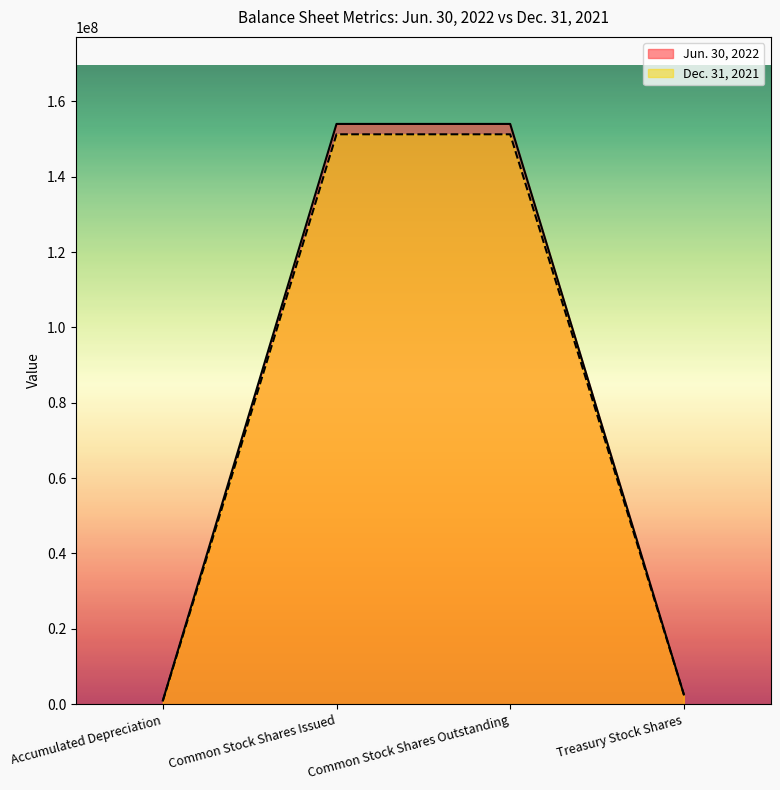

Which series has the largest range (max minus min)?

Jun. 30, 2022